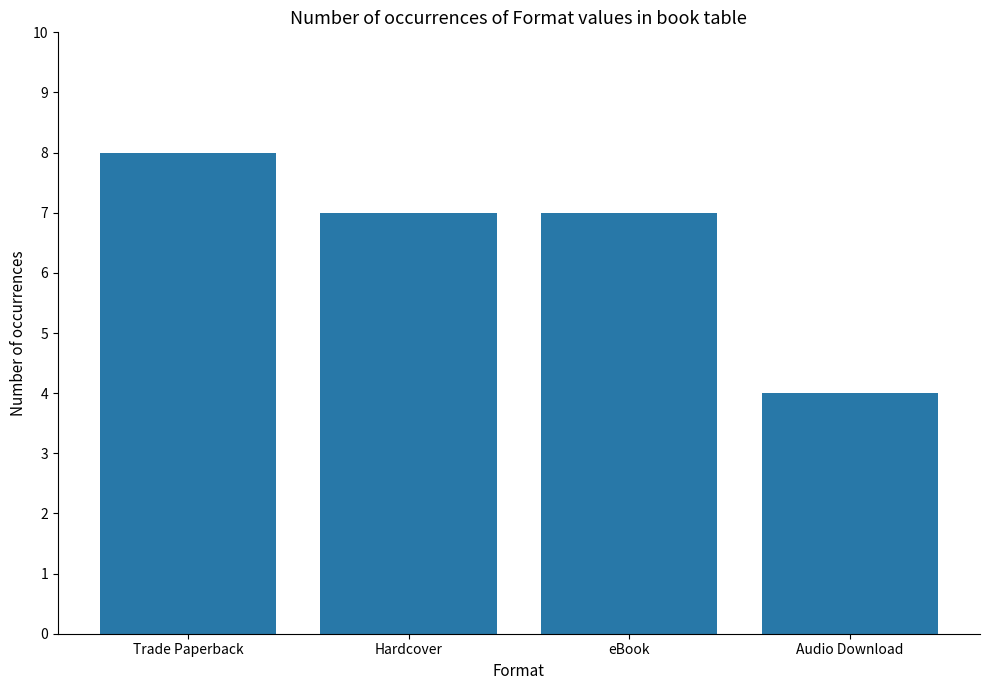

Which category has the highest value across all series?

Trade Paperback